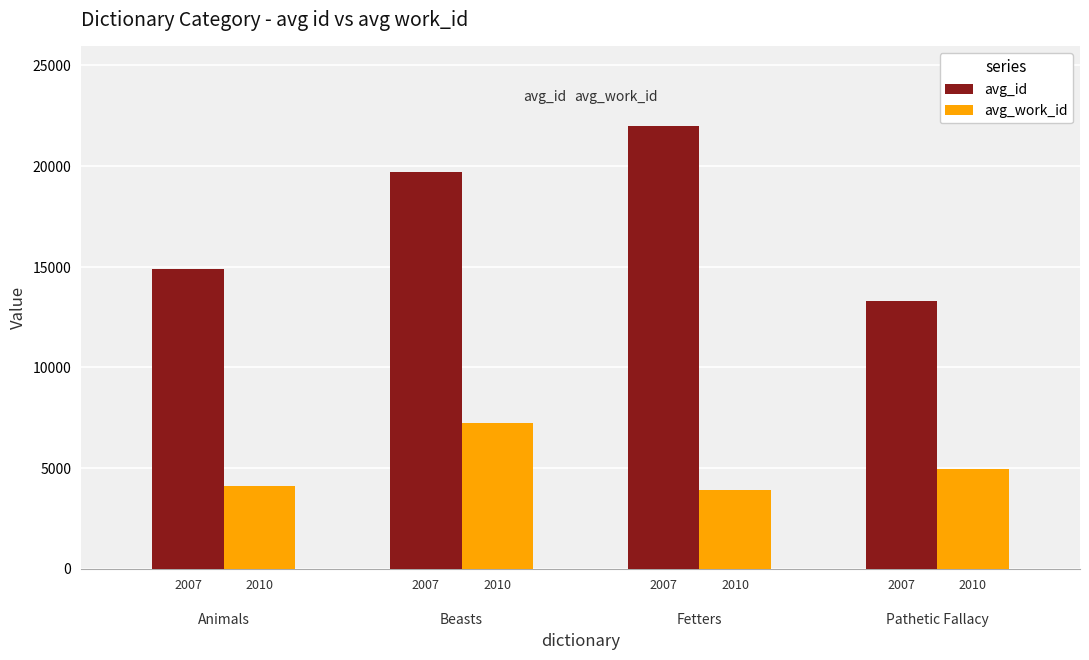

What is the maximum value for avg_id?

21986